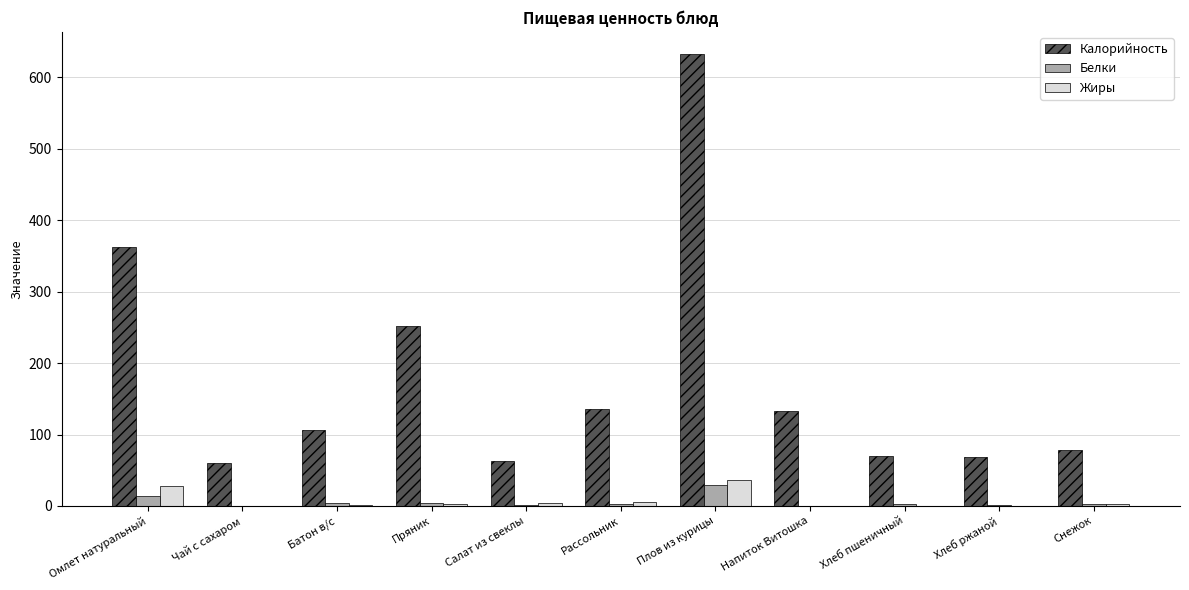

What is the total value across all series at Снежок?

84.2